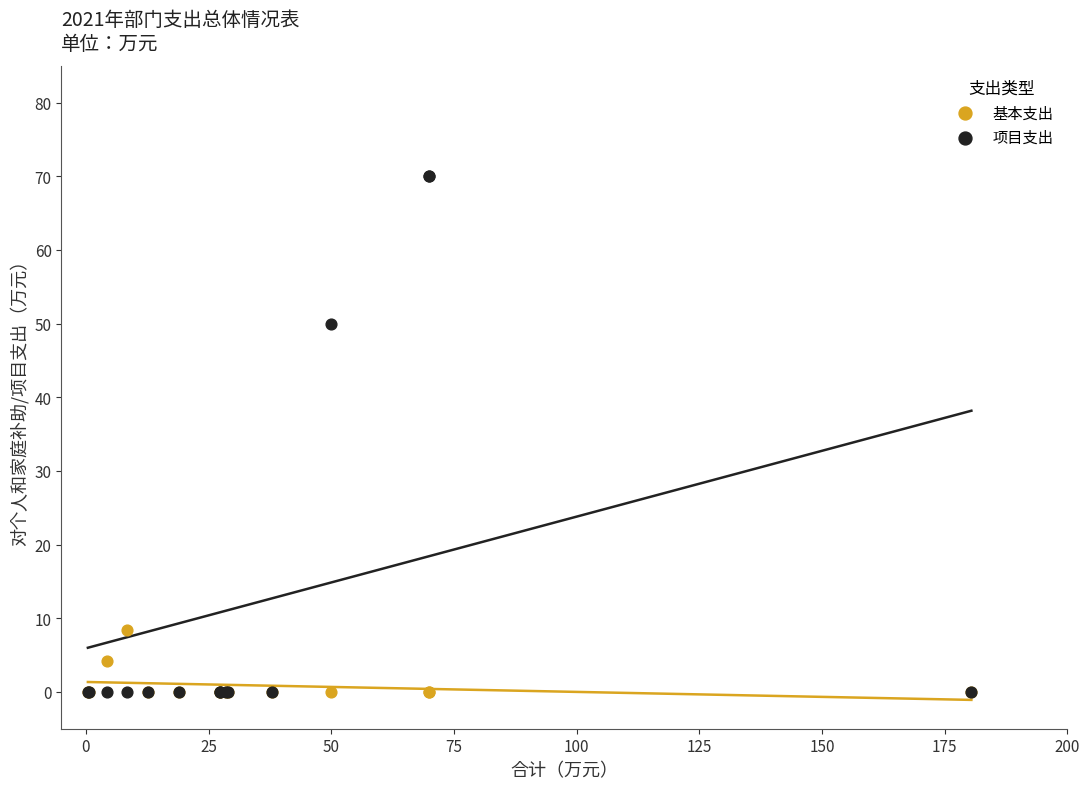

In the 项目支出 series, what Y value is closest to 35?

50.0